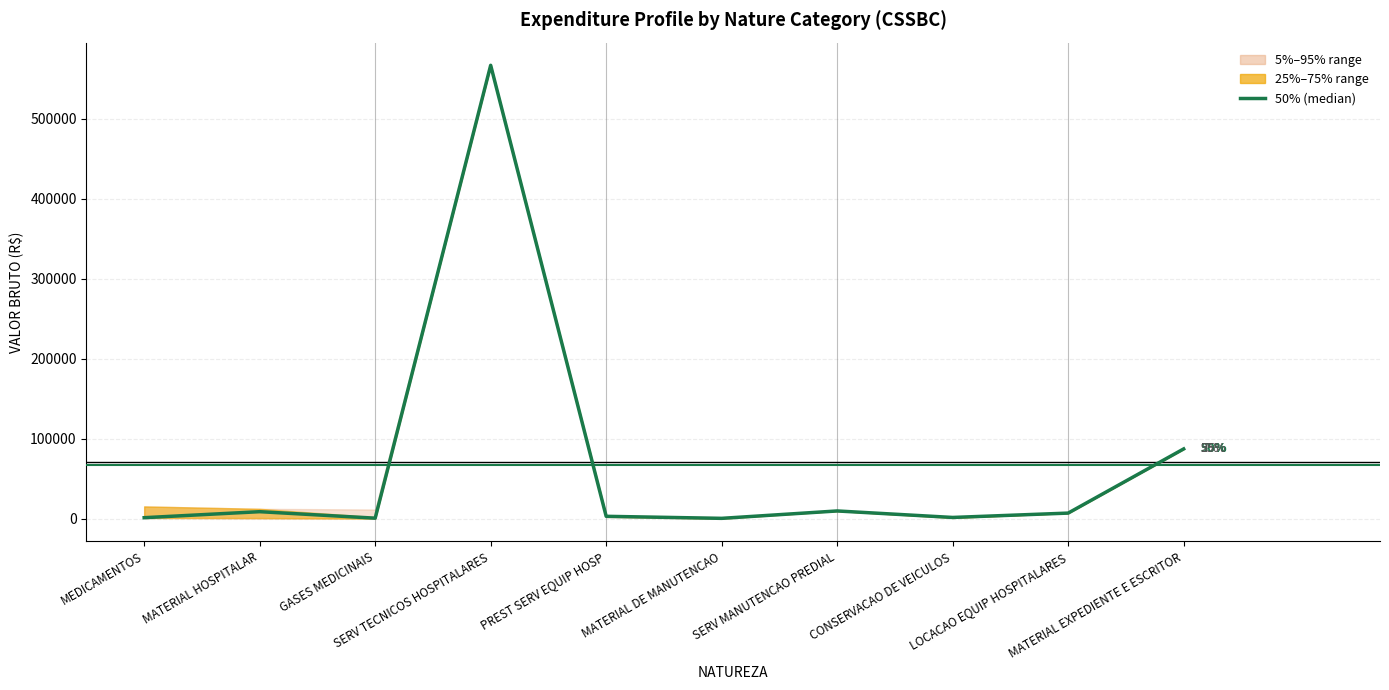

Reading left to right, extract all data points from this chart.

1451.6	8955.0	855.0	566935.4	3172.0	627.4	9873.0	1750.4	7200.0	87400.0